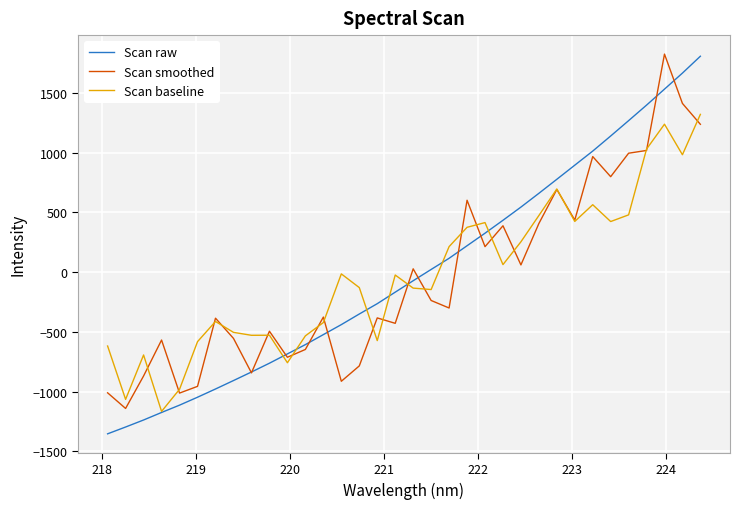

How many interior local peaks does the Scan baseline series have?

9